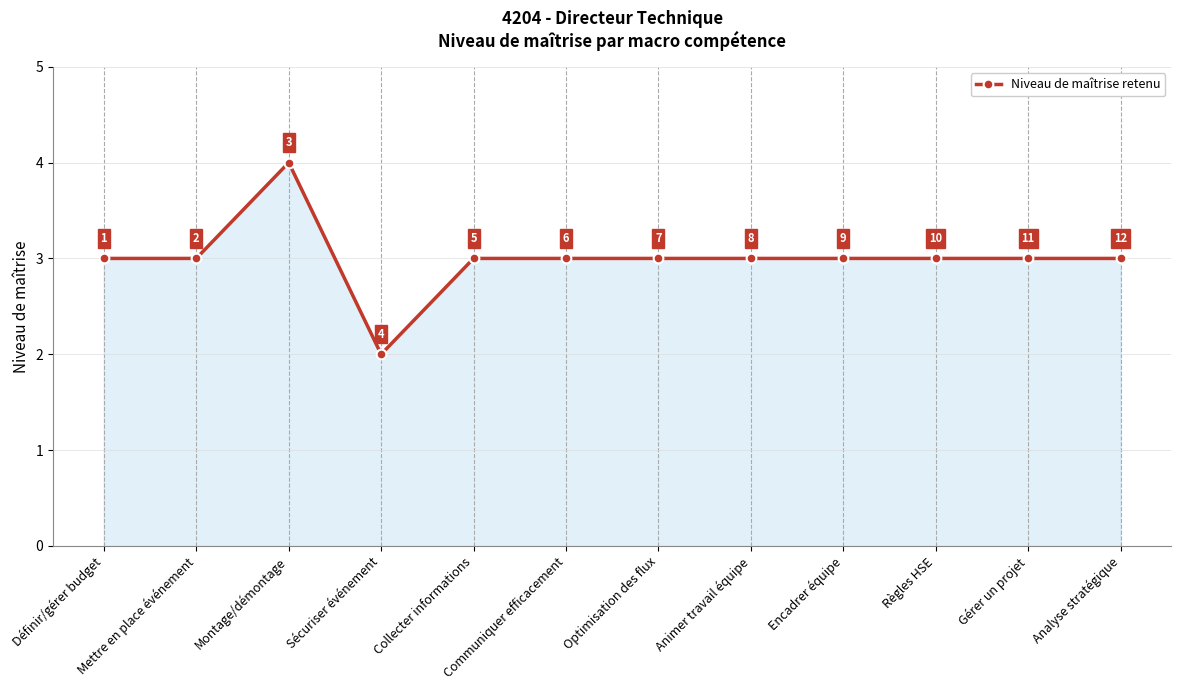

Approximately how many times larger is the value at Gérer un projet compared to Analyse stratégique?

1.0